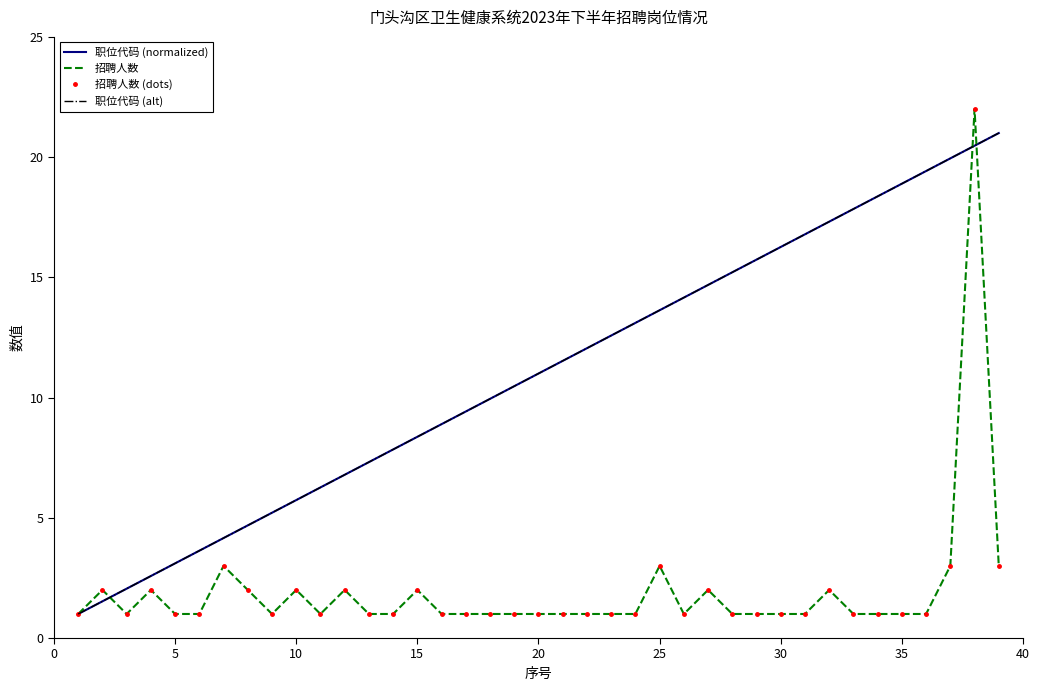

What is the value of the 招聘人数 point at the 32nd from the left?

2.0